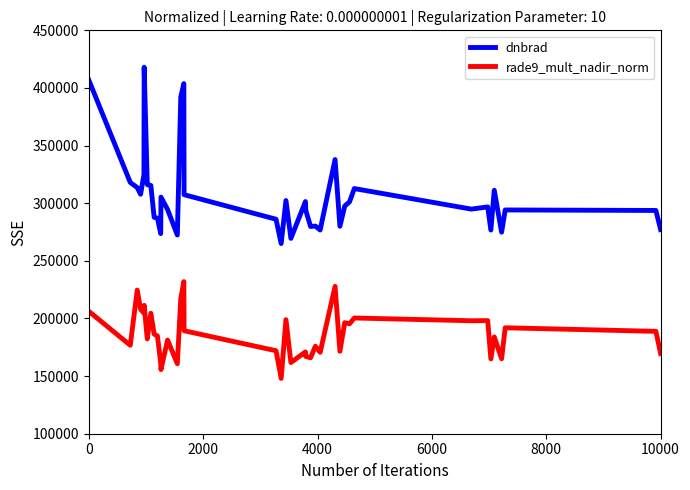

What is the minimum value shown in the chart?

148000.0